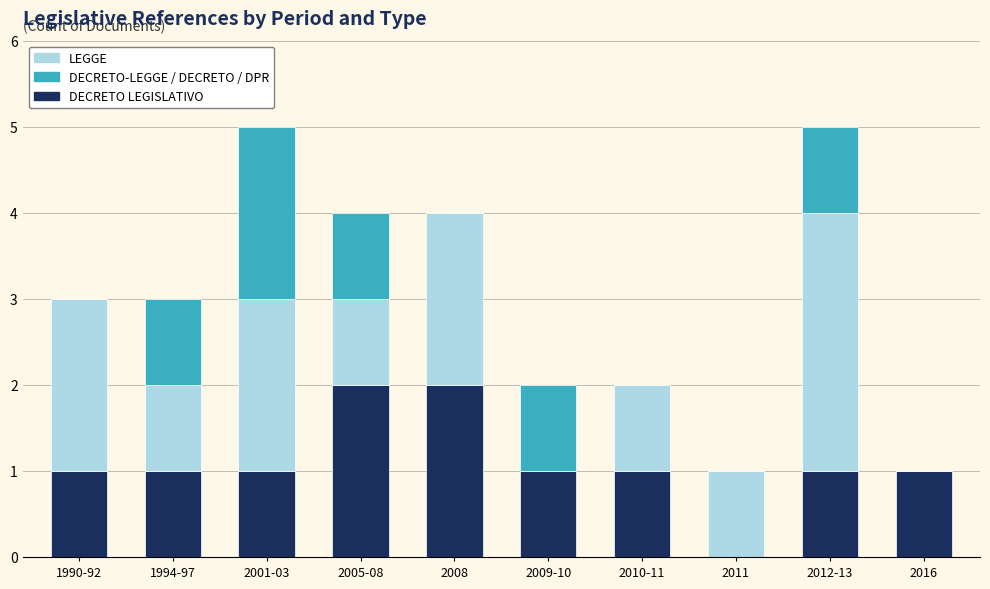

Is it true that DECRETO LEGISLATIVO equals 0 at 1994-97?

False